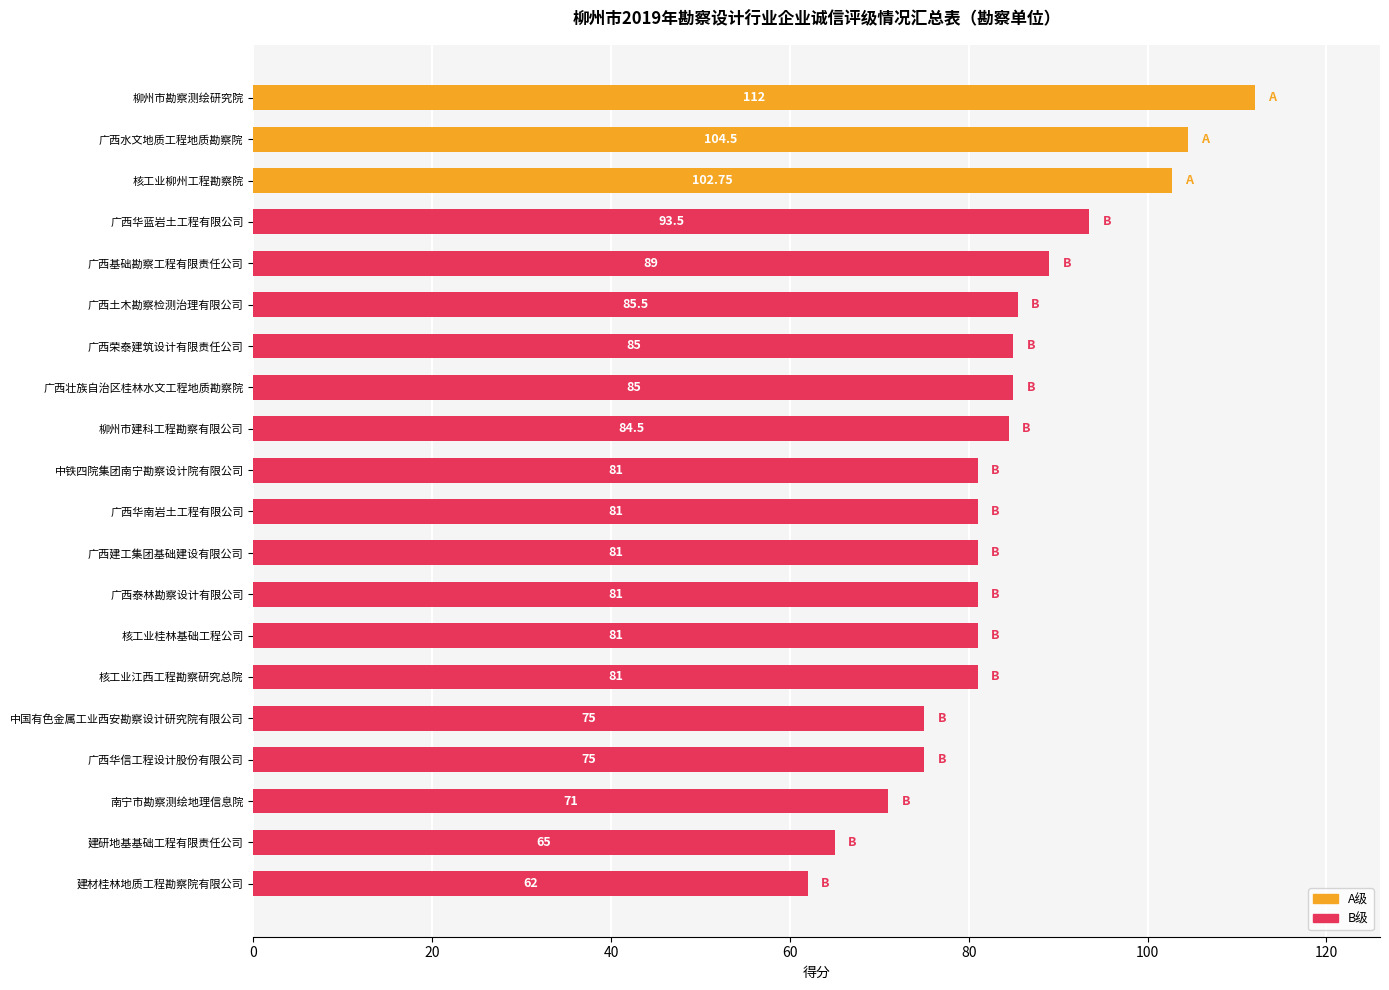

Where is the data nearest to the value 87?

广西土木勘察检测治理有限公司